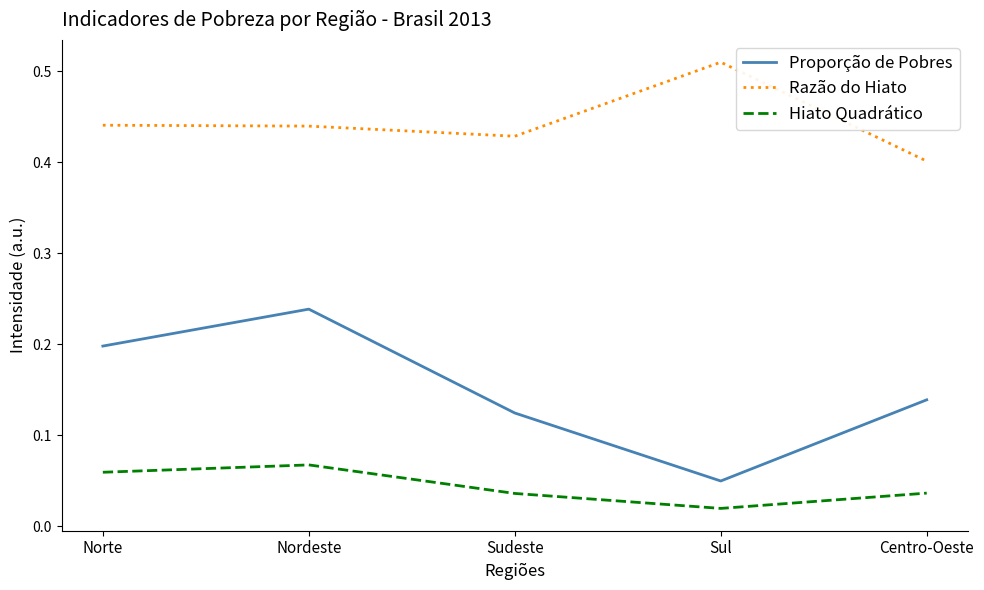

Is this an area chart (filled region under the line)?

No